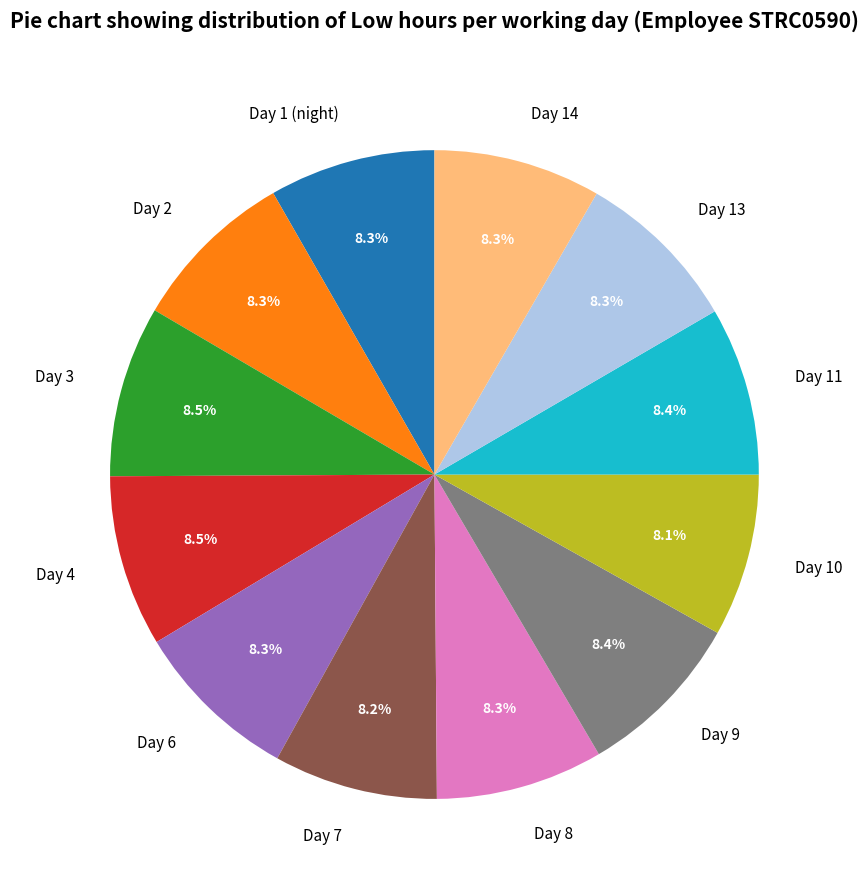

Combined, what portion of the pie is Day 8 and Day 11?

16.7%